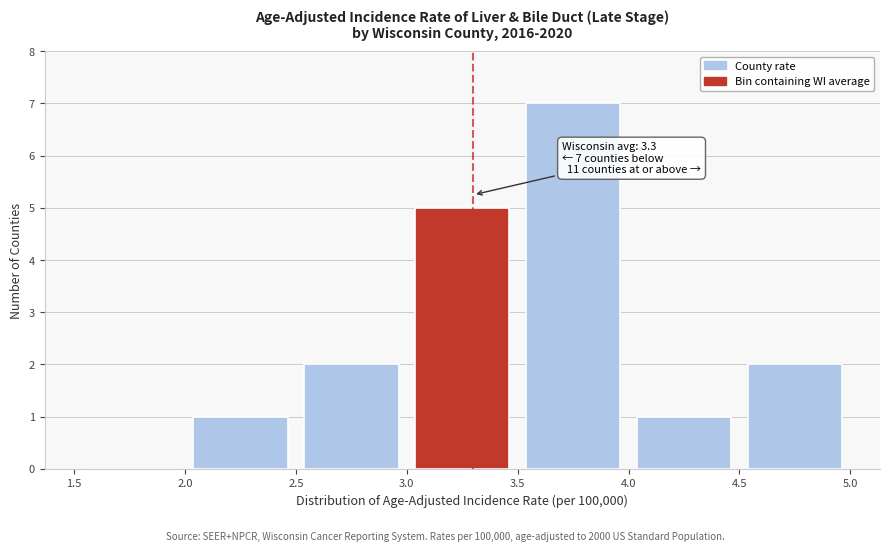

Which range on the x-axis has the tallest bar?

3.5 to 4.0